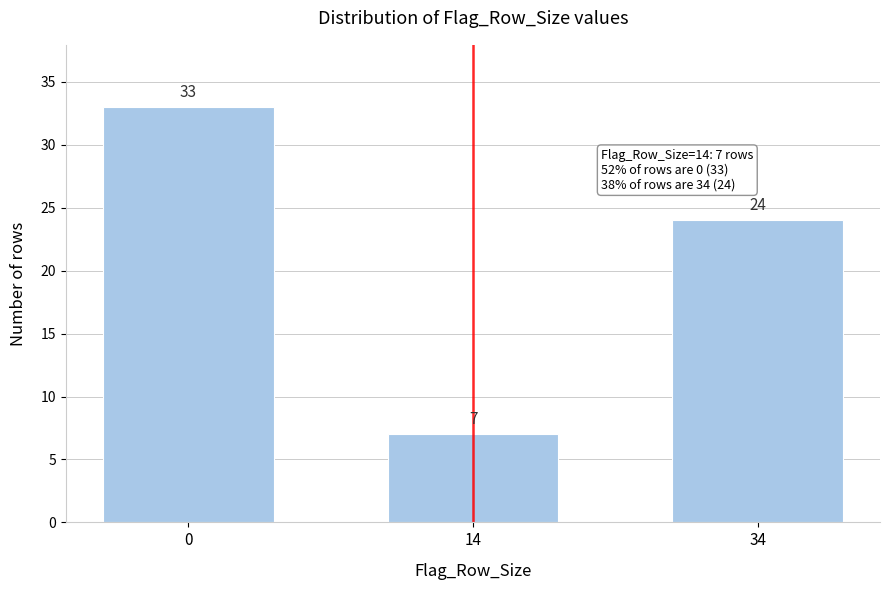

Reading left to right, extract all data points from this chart.

0=33	14=7	34=24